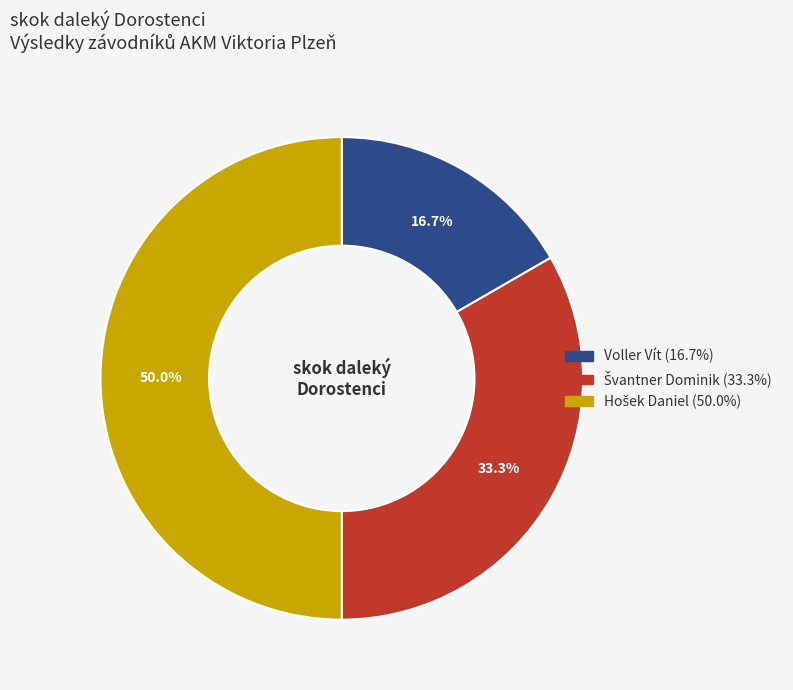

Does Voller Vít (16.7%) represent more than half of the total?

No